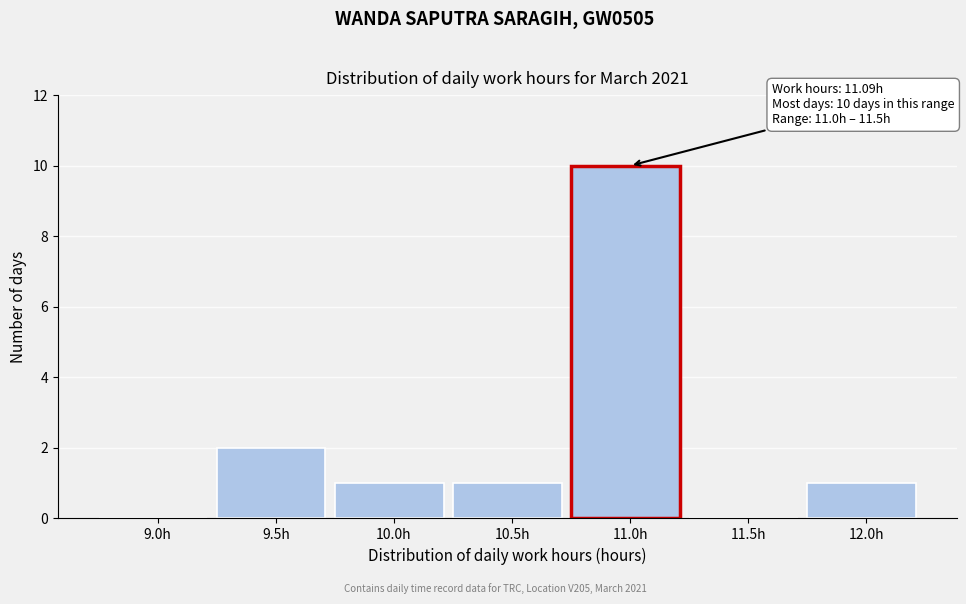

Reading left to right, transcribe all the data shown in this chart.

9.0h=0	9.5h=2	10.0h=1	10.5h=1	11.0h=10	11.5h=0	12.0h=1